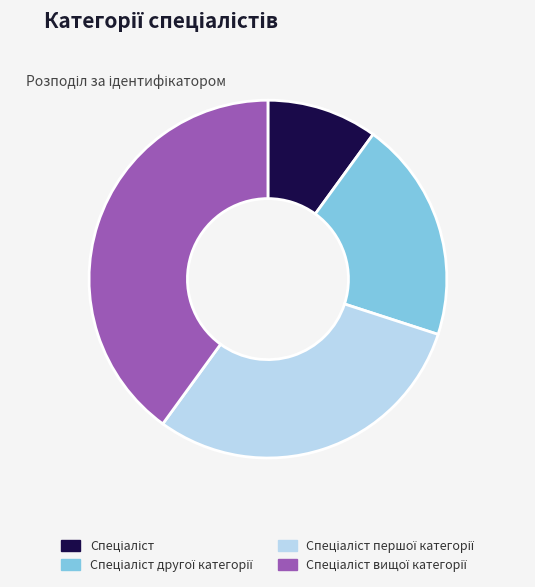

Does any single category account for the majority?

No